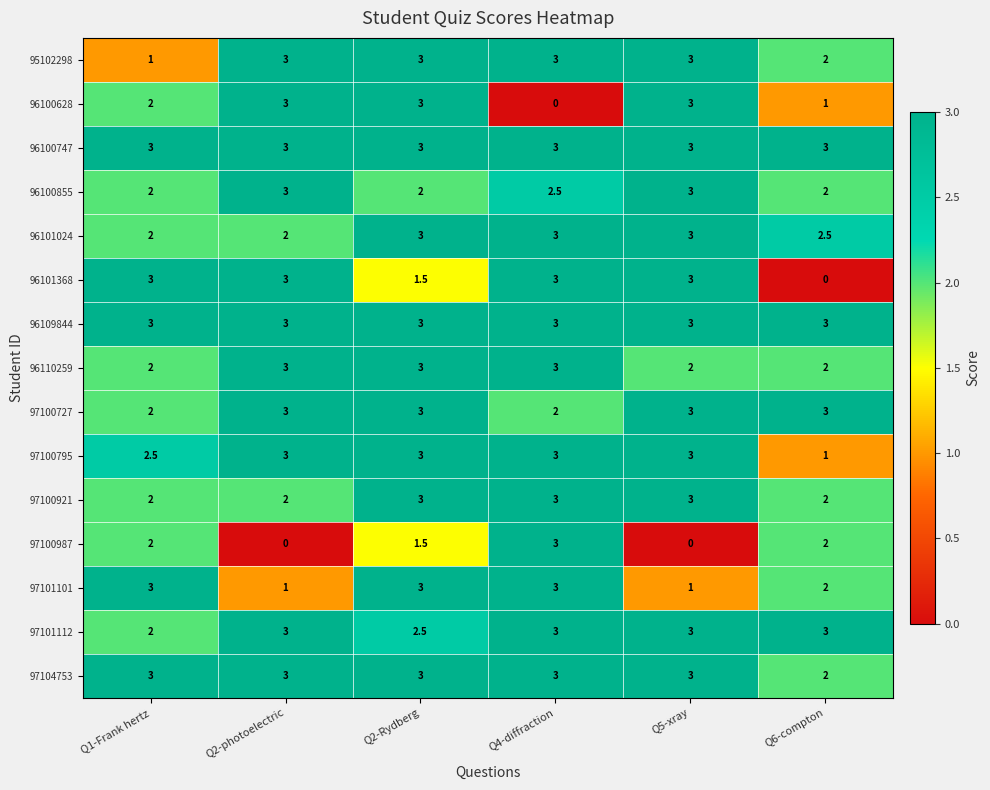

What is the total value across all series at Q2-photoelectric?

38.0